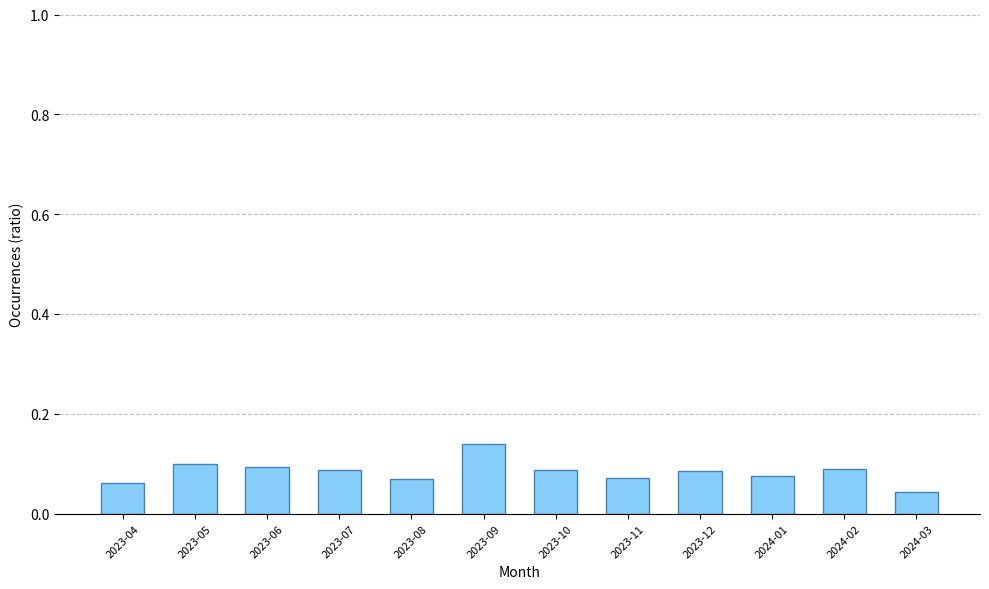

What is the label of the 12th bar from the right?

2023-04